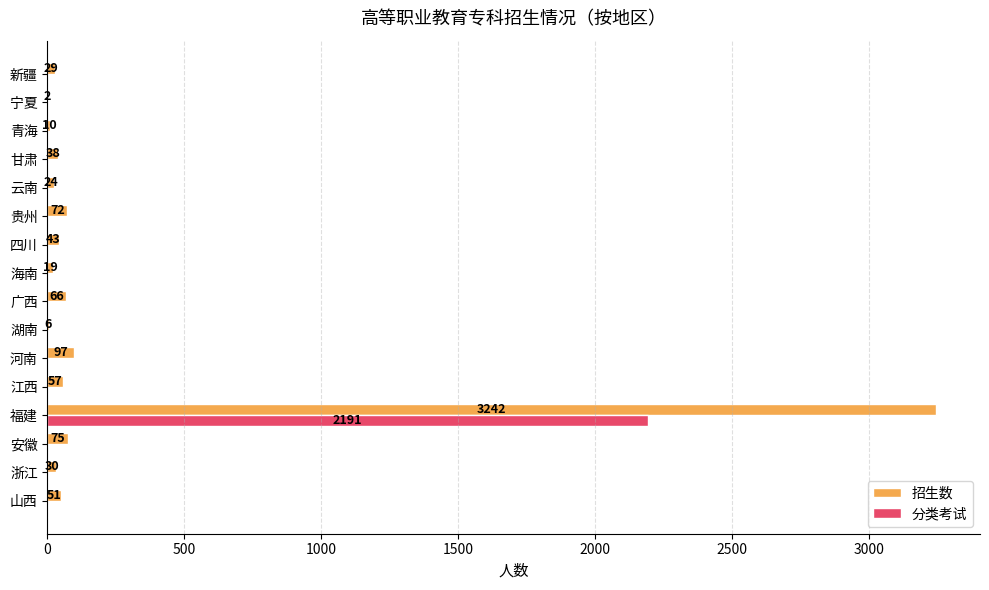

The value of 分类考试 at 云南 is 1127. True or false?

False